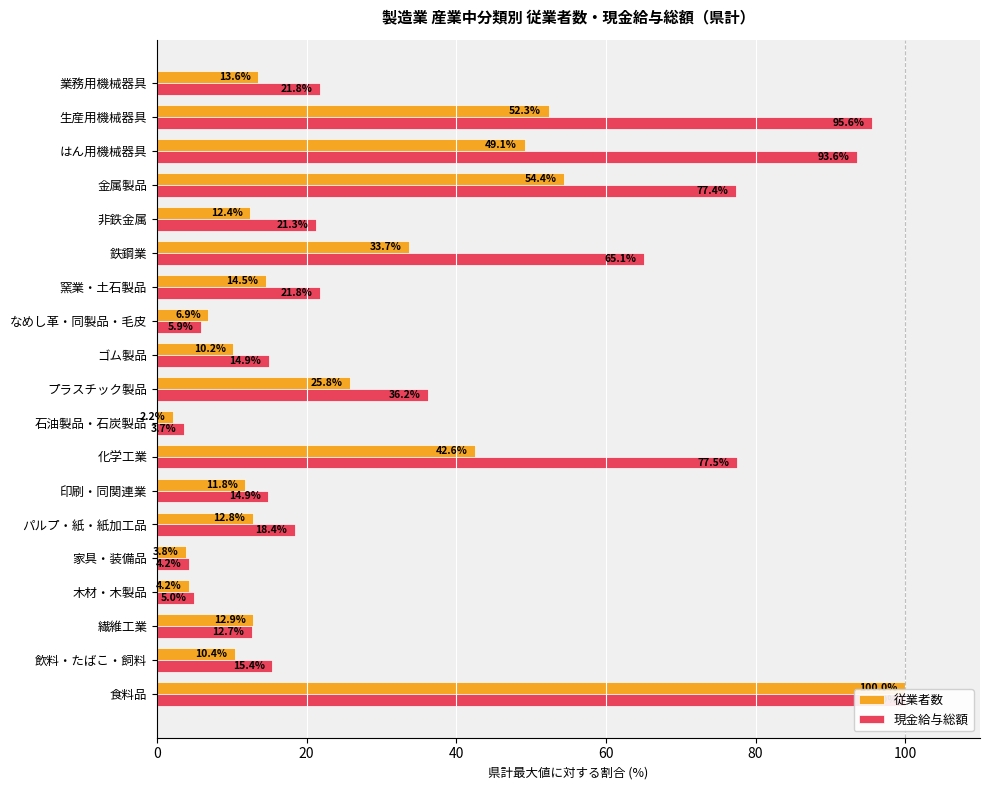

True or false: 従業者数 has a value of 42.6 at 化学工業.

True